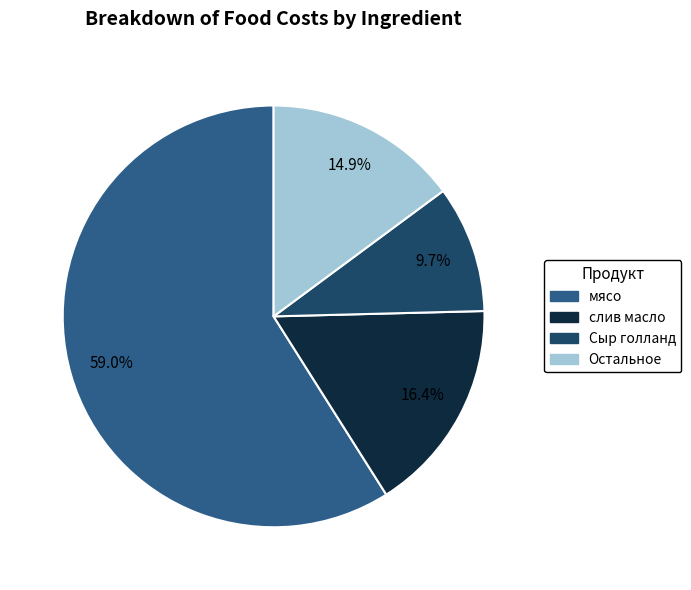

Is there a majority slice in this chart?

Yes